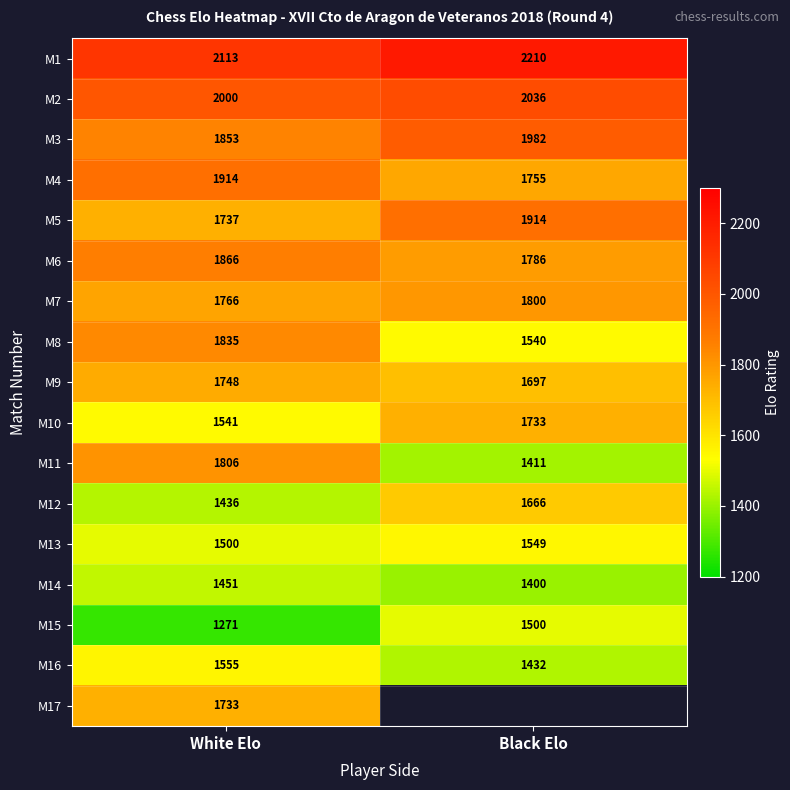

Where is M10 nearest to the value 1637?

White Elo